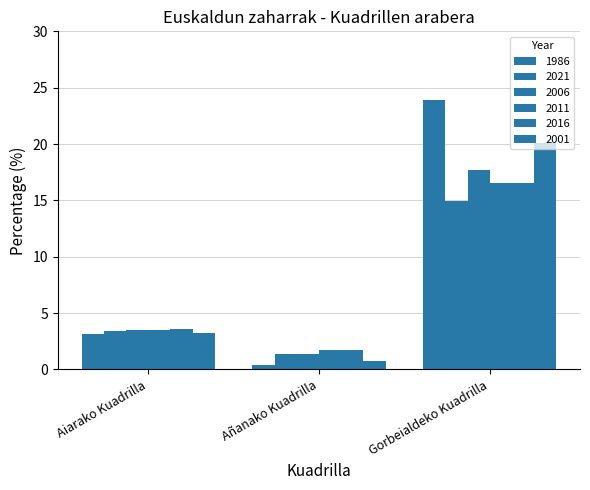

Does the chart contain stacked bars?

No